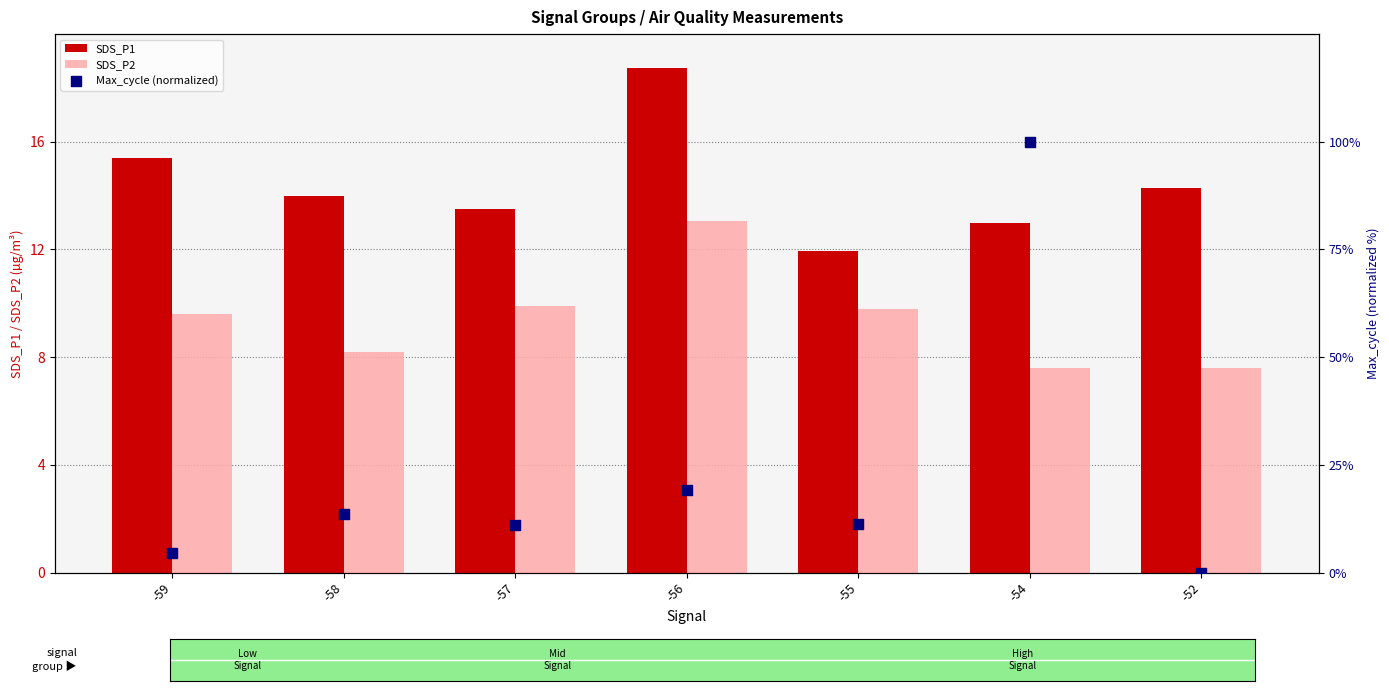

Which series contains the highest Y value?

Max_cycle (normalized)